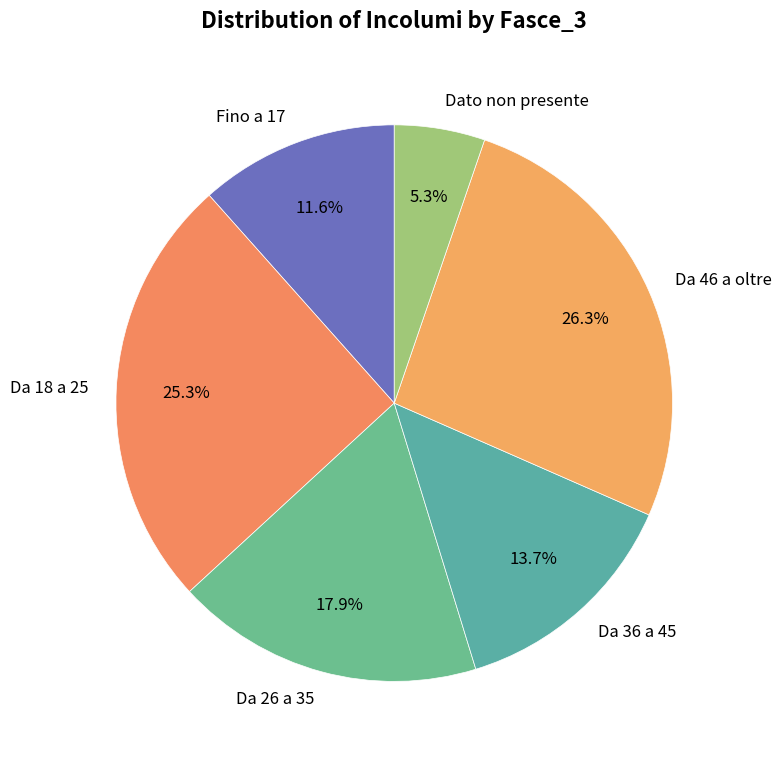

To the nearest percent, what is the difference between the largest and smallest slice percentages?

21%